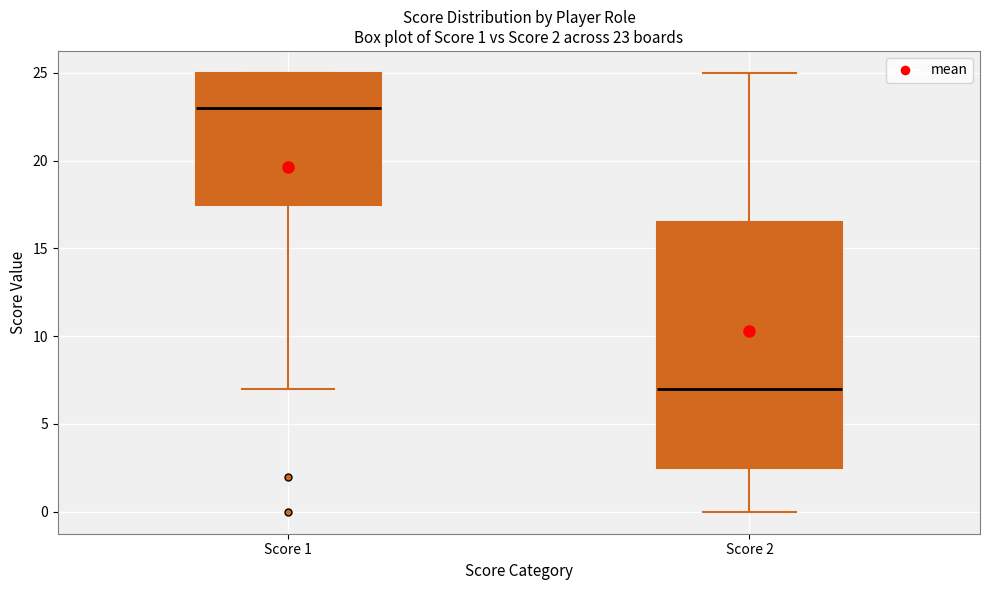

Which box has the lowest median line?

Score 2